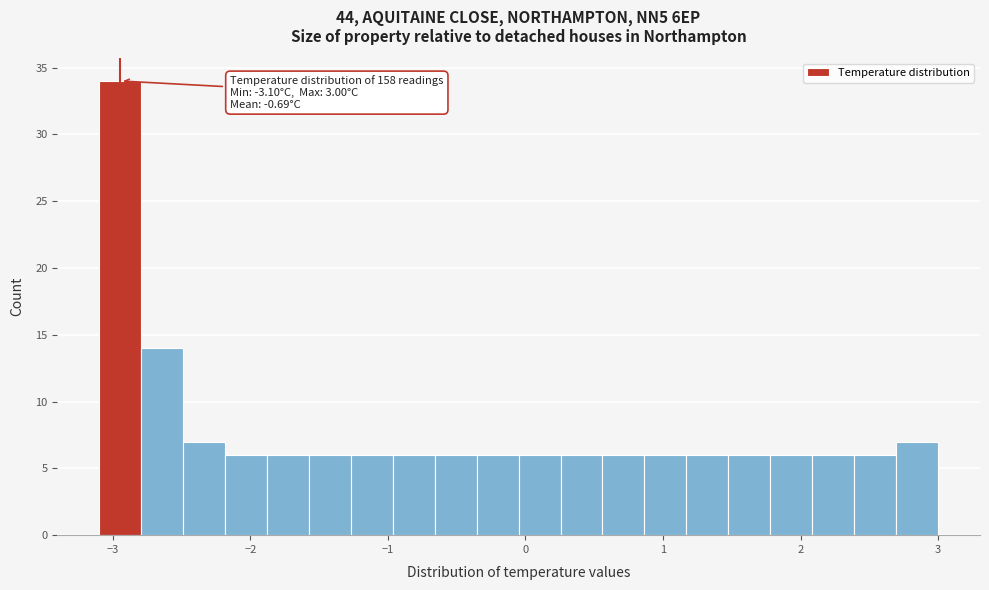

Read against the x-axis, roughly where is the centre of the tallest bar?

-2.9